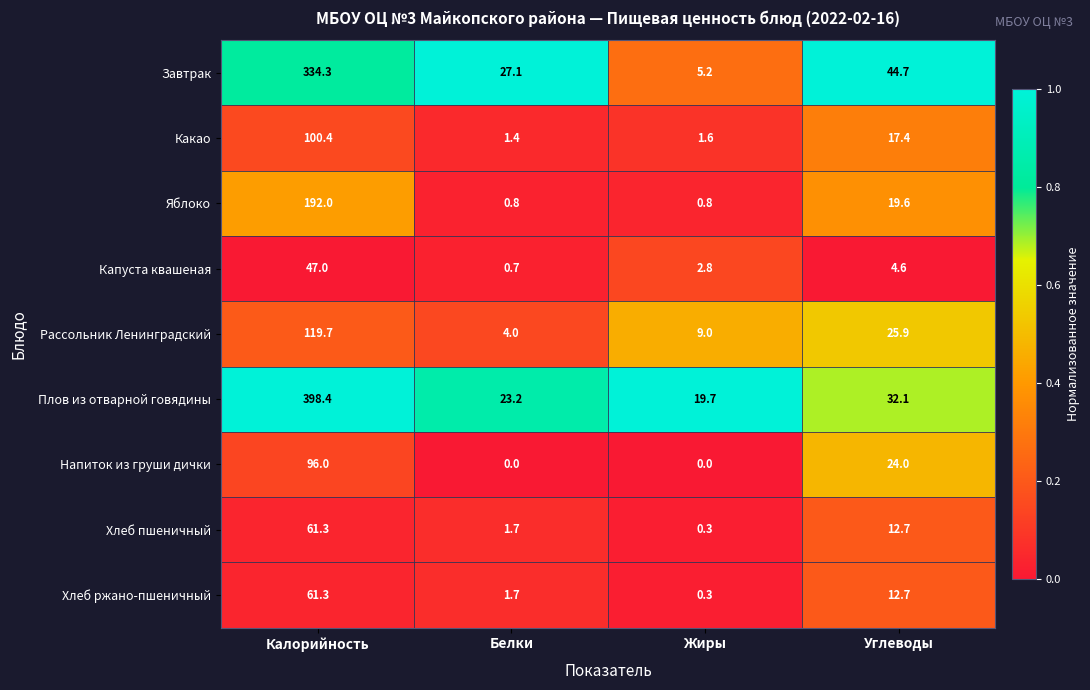

Which series has the largest range (max minus min)?

Плов из отварной говядины